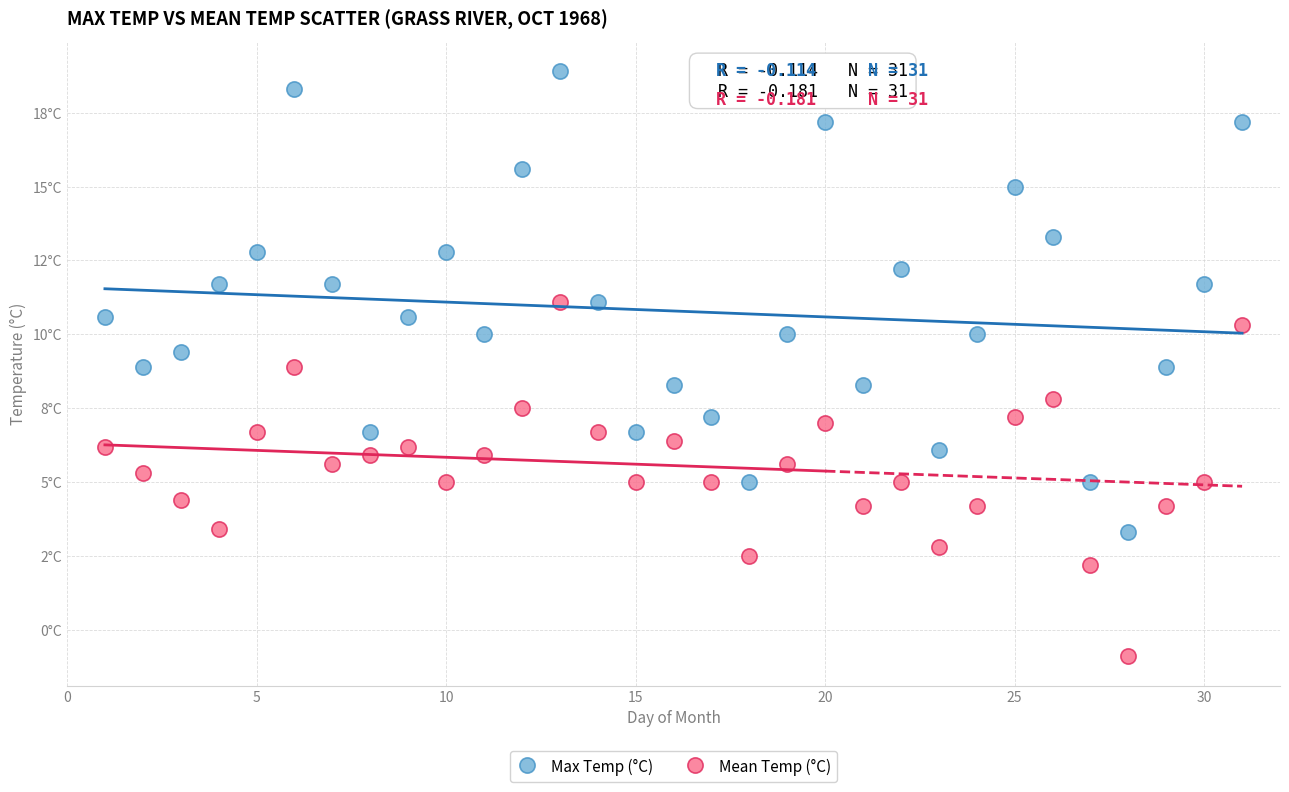

Which series reaches the minimum Y coordinate?

Mean Temp (°C)